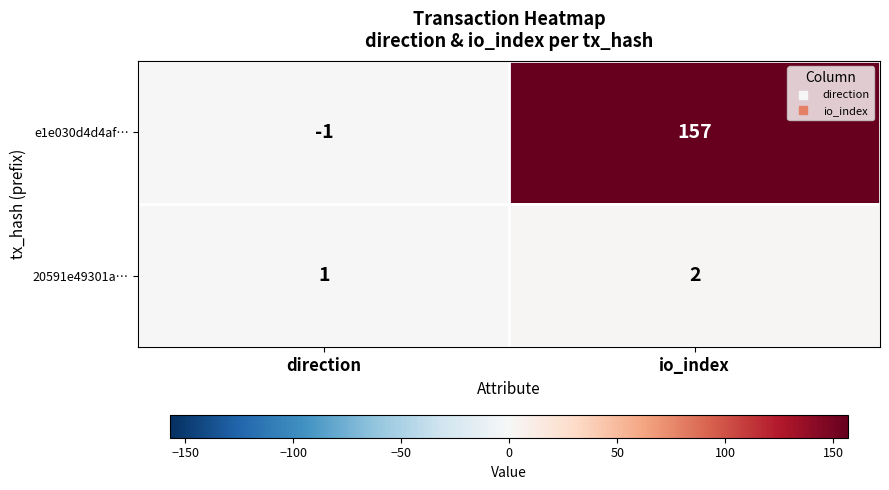

Reading left to right, transcribe all the data shown in this chart.

e1e030d4d4af…: direction=-1	io_index=157
20591e49301a…: direction=1	io_index=2